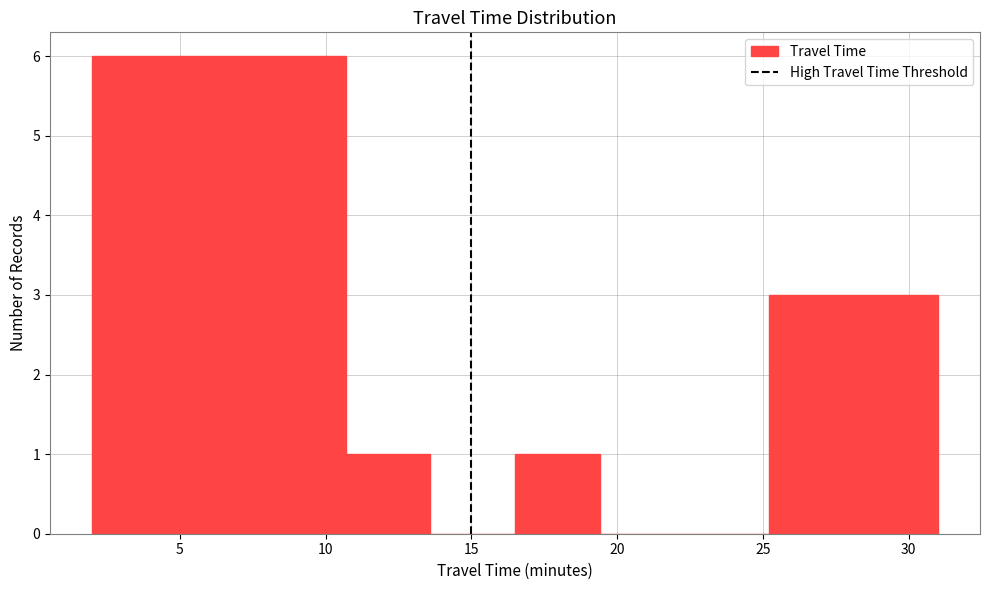

What is the height of the bar covering 10.7 to 13.6 on the x-axis? Neither the bar edges nor the heights are printed on the chart, so give them approximately, as read against the axes.

1